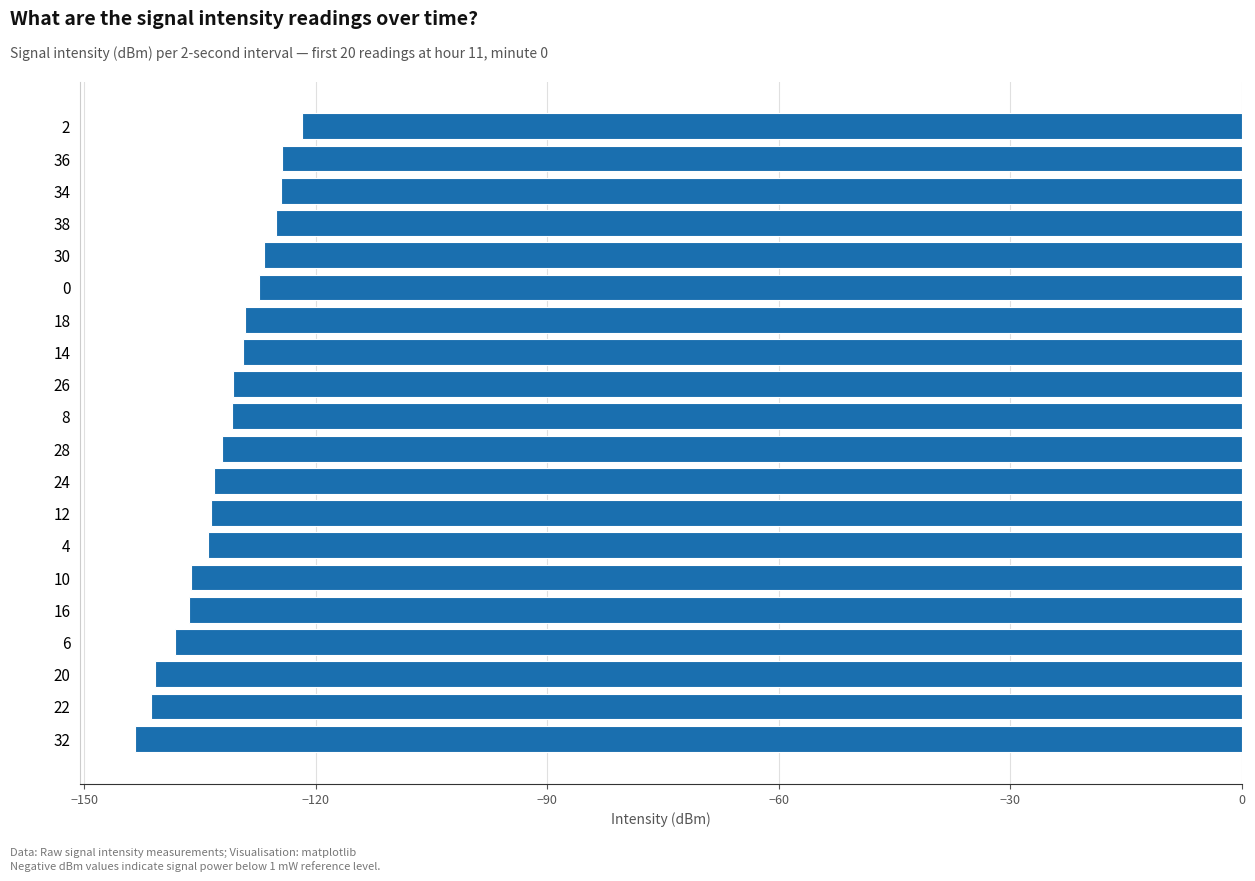

Are the bars horizontal?

Yes